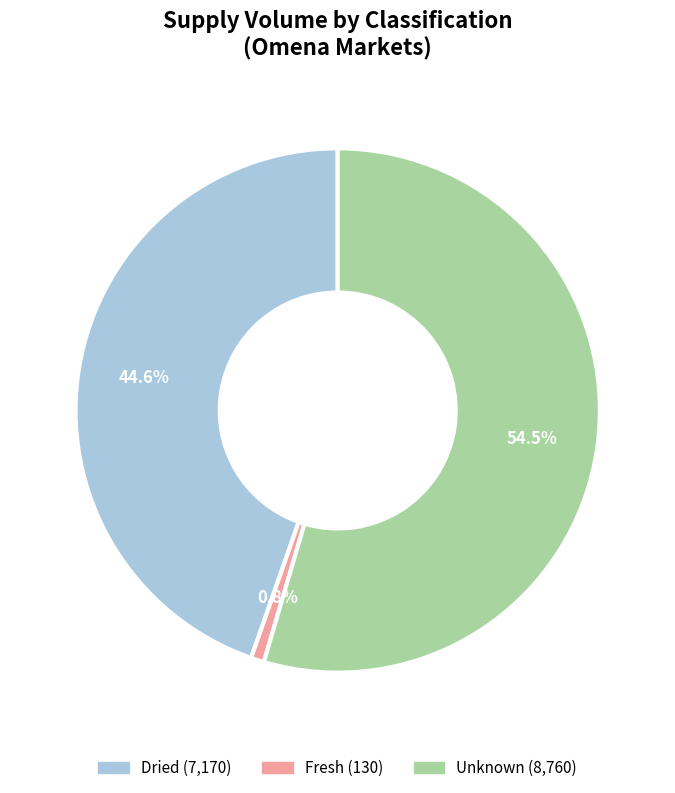

Is there any slice that represents more than half of the pie?

Yes